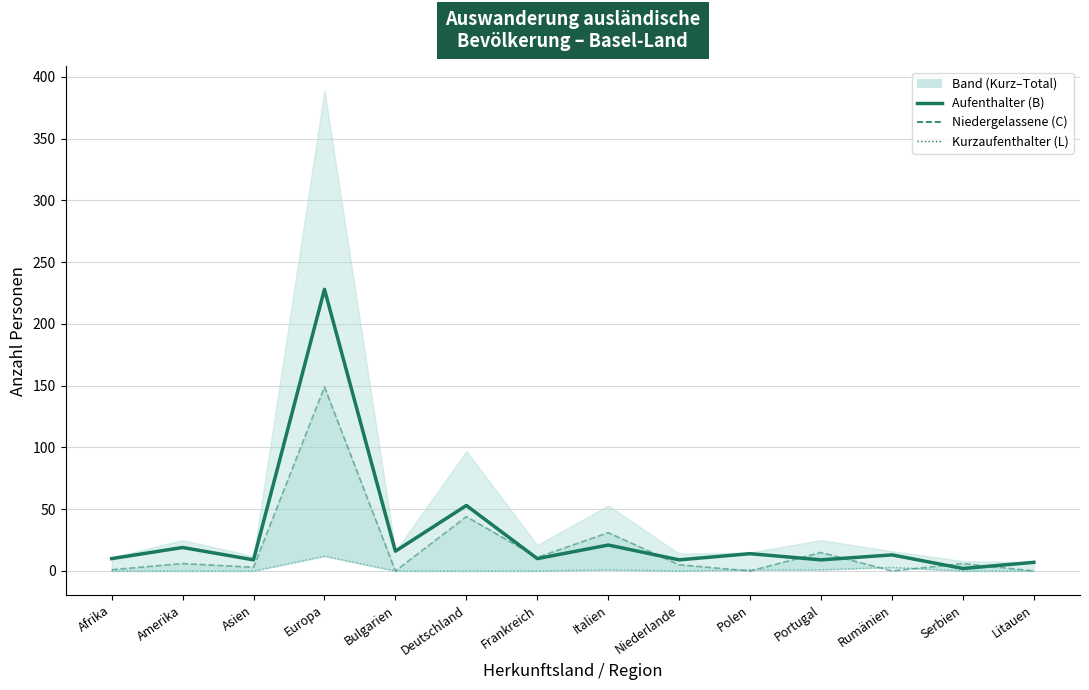

How many data points in Aufenthalter (B) are above 13?

6